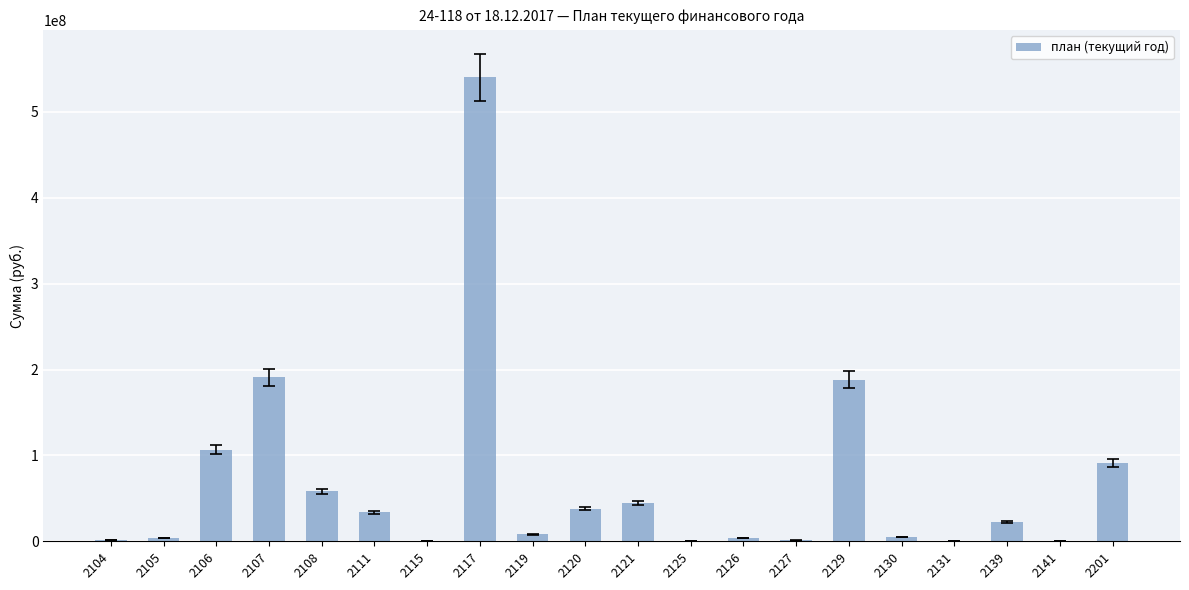

How many data points does each series have?

20